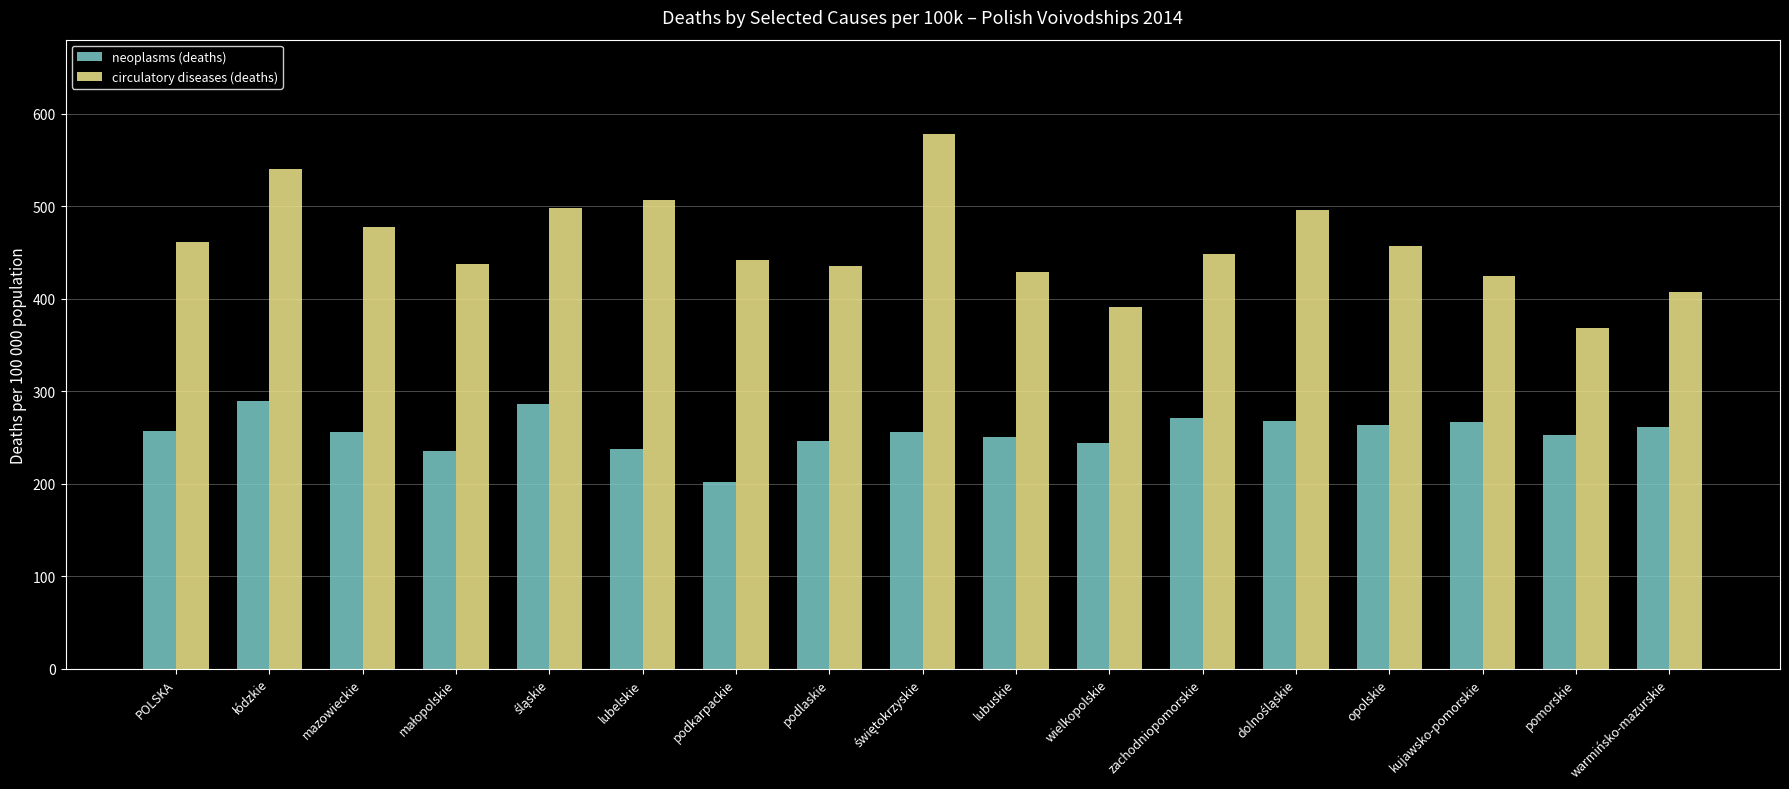

Which series has the widest spread of values?

circulatory diseases (deaths)